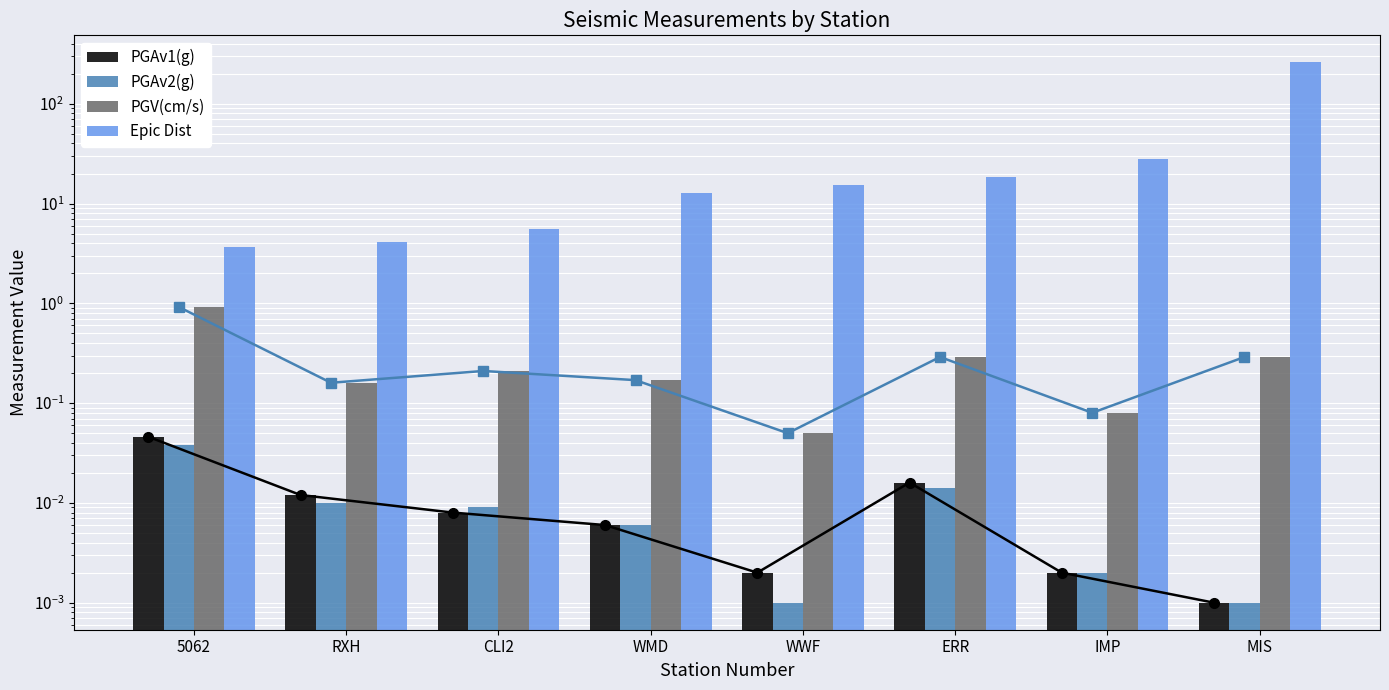

What is the label of the 6th bar from the right?

CLI2